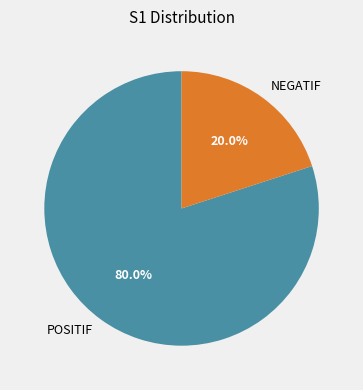

To the nearest percent, what is the combined percentage of POSITIF and NEGATIF?

100%